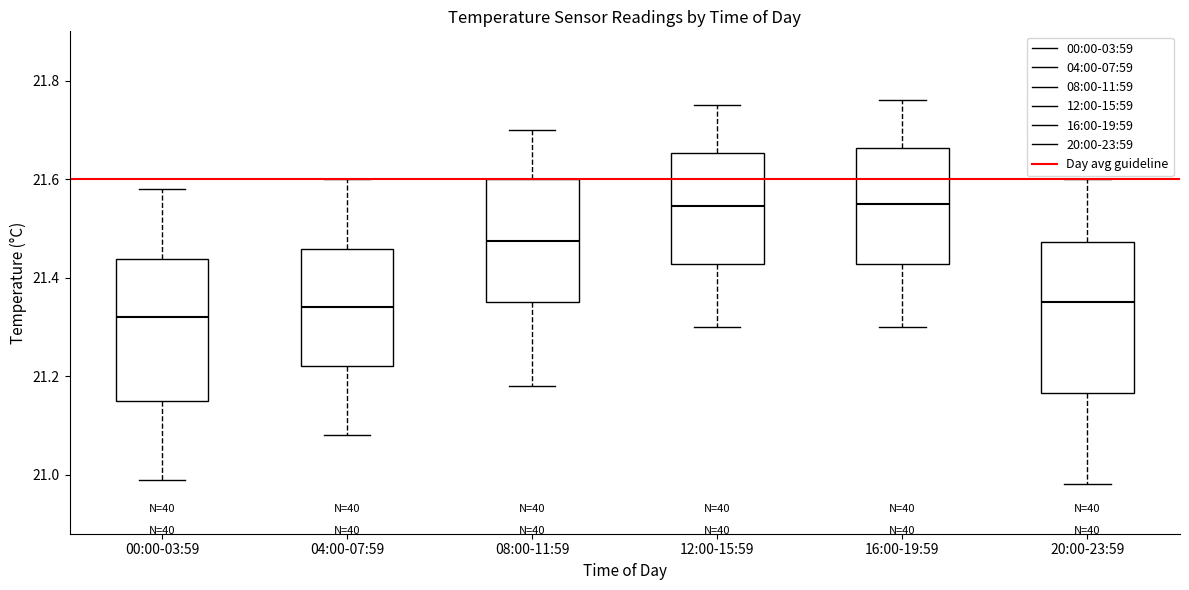

Reading left to right, read every box against the y-axis: the position of its median line, the range the box covers, and the ends of its whiskers. The values are not printed on the chart, so give them approximately, as read against the axis.

00:00-03:59: median 21.32, box 21.16 to 21.44, whiskers 21.00 to 21.58
04:00-07:59: median 21.34, box 21.22 to 21.46, whiskers 21.08 to 21.60
08:00-11:59: median 21.48, box 21.36 to 21.60, whiskers 21.18 to 21.70
12:00-15:59: median 21.54, box 21.42 to 21.66, whiskers 21.30 to 21.76
16:00-19:59: median 21.56, box 21.42 to 21.66, whiskers 21.30 to 21.76
20:00-23:59: median 21.36, box 21.16 to 21.48, whiskers 20.98 to 21.60